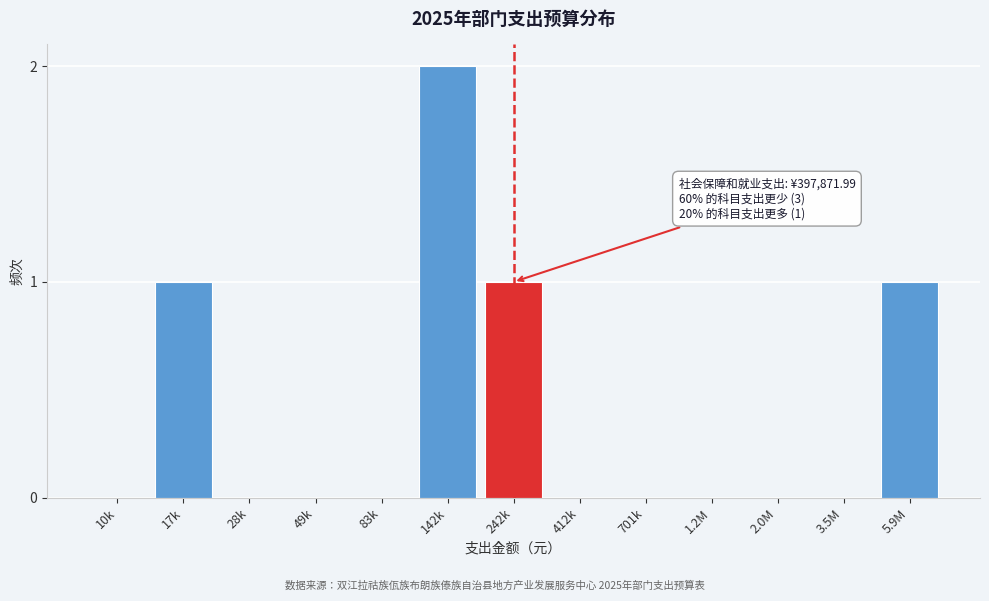

Reading left to right, what are all the values shown in this chart?

10k=0	17k=1	28k=0	49k=0	83k=0	142k=2	242k=1	412k=0	701k=0	1.2M=0	2.0M=0	3.5M=0	5.9M=1